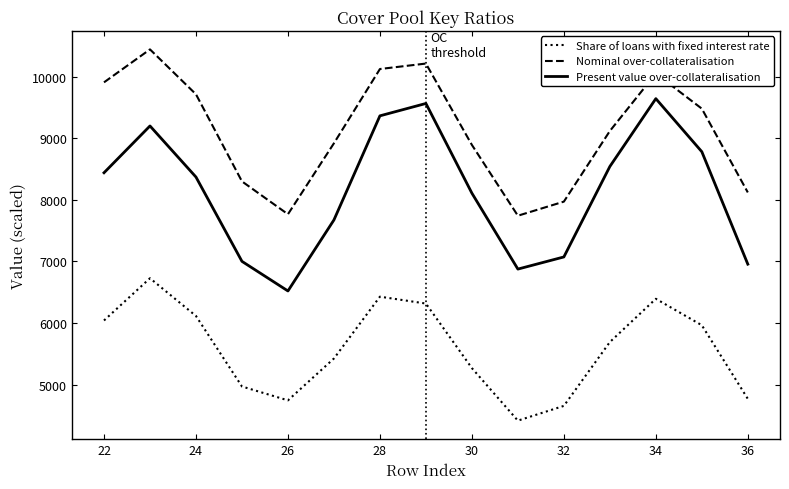

What is the maximum value shown in the chart?

10442.0